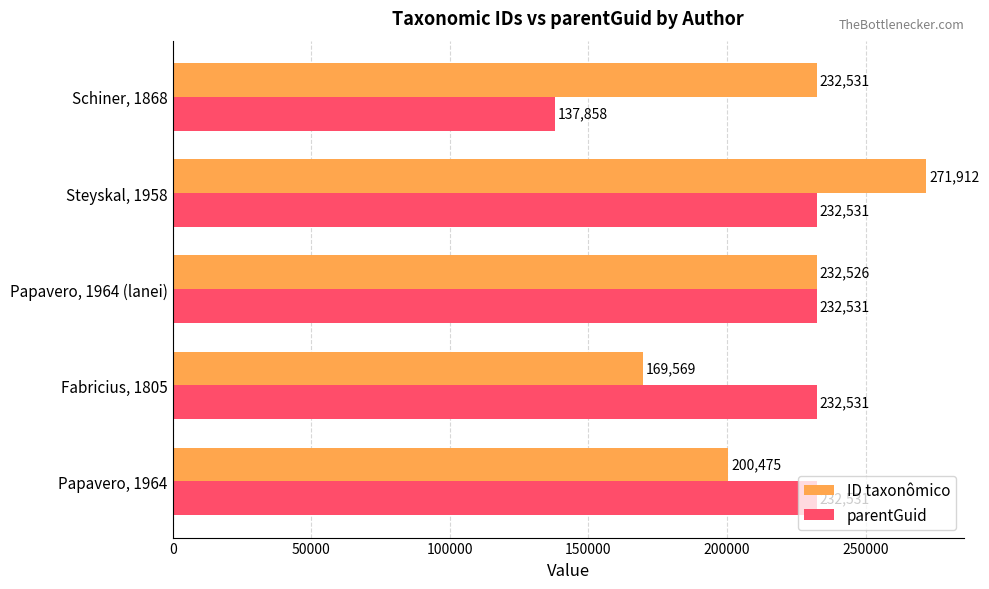

The ID taxonômico series shows 271912 at Steyskal, 1958. True or false?

True